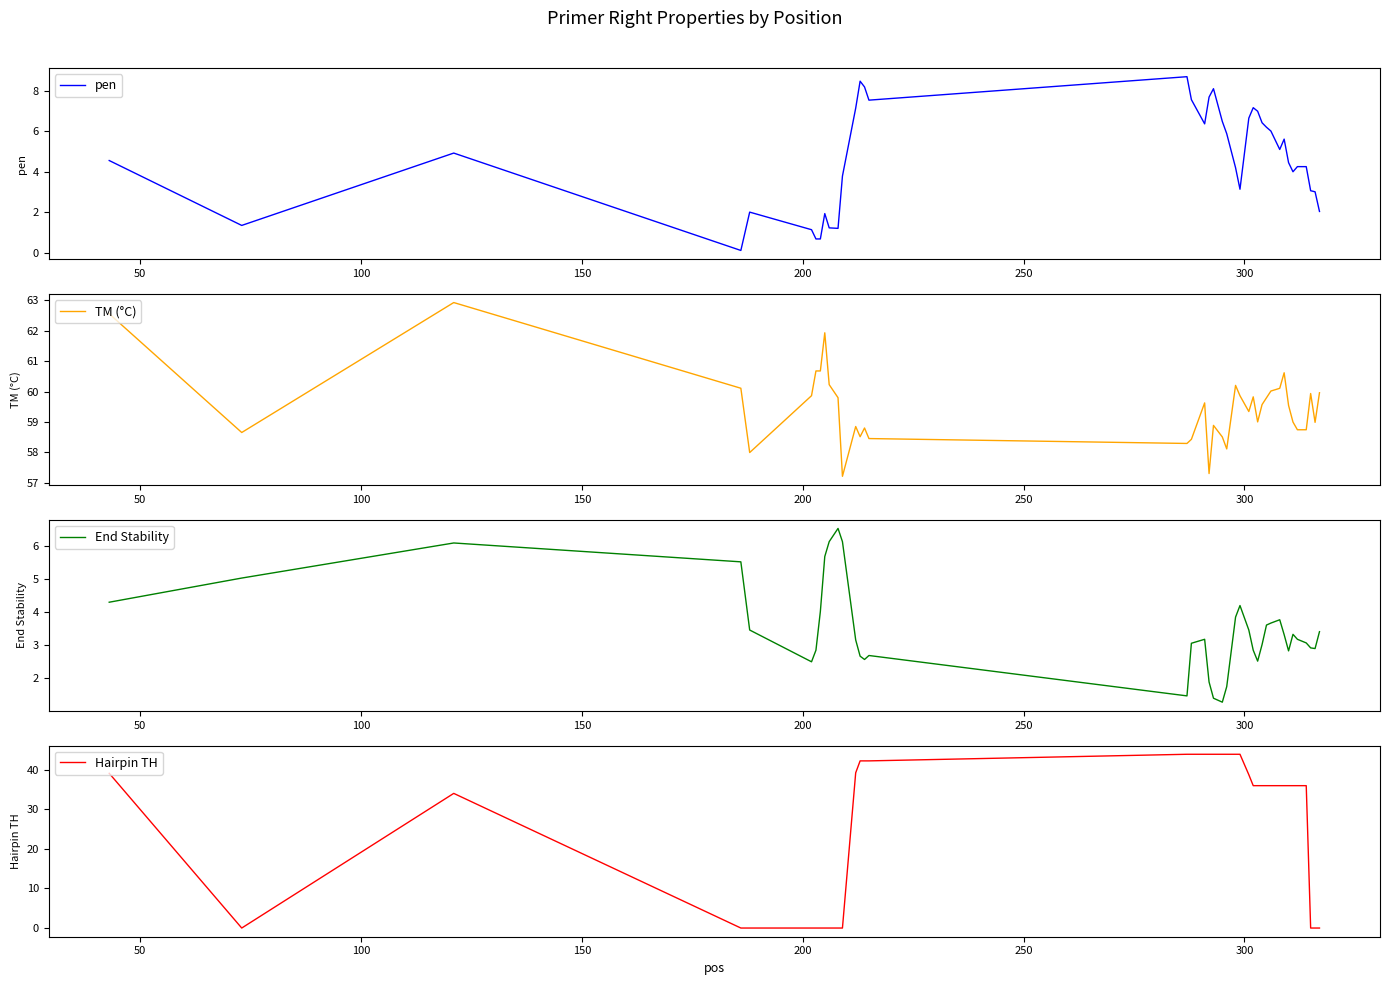

What is the highest value of the Hairpin TH series?

43.9